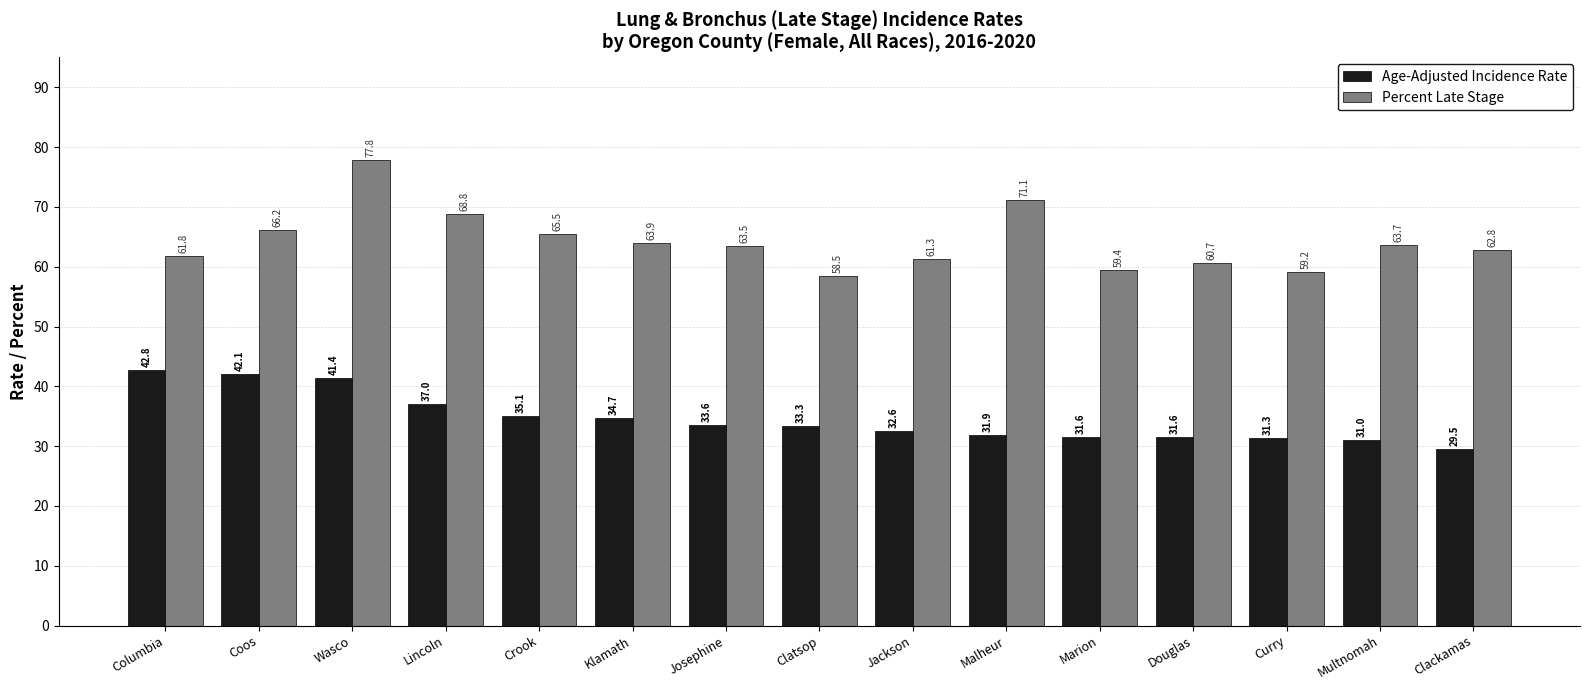

True or false: Percent Late Stage has a value of 66.2 at Coos.

True